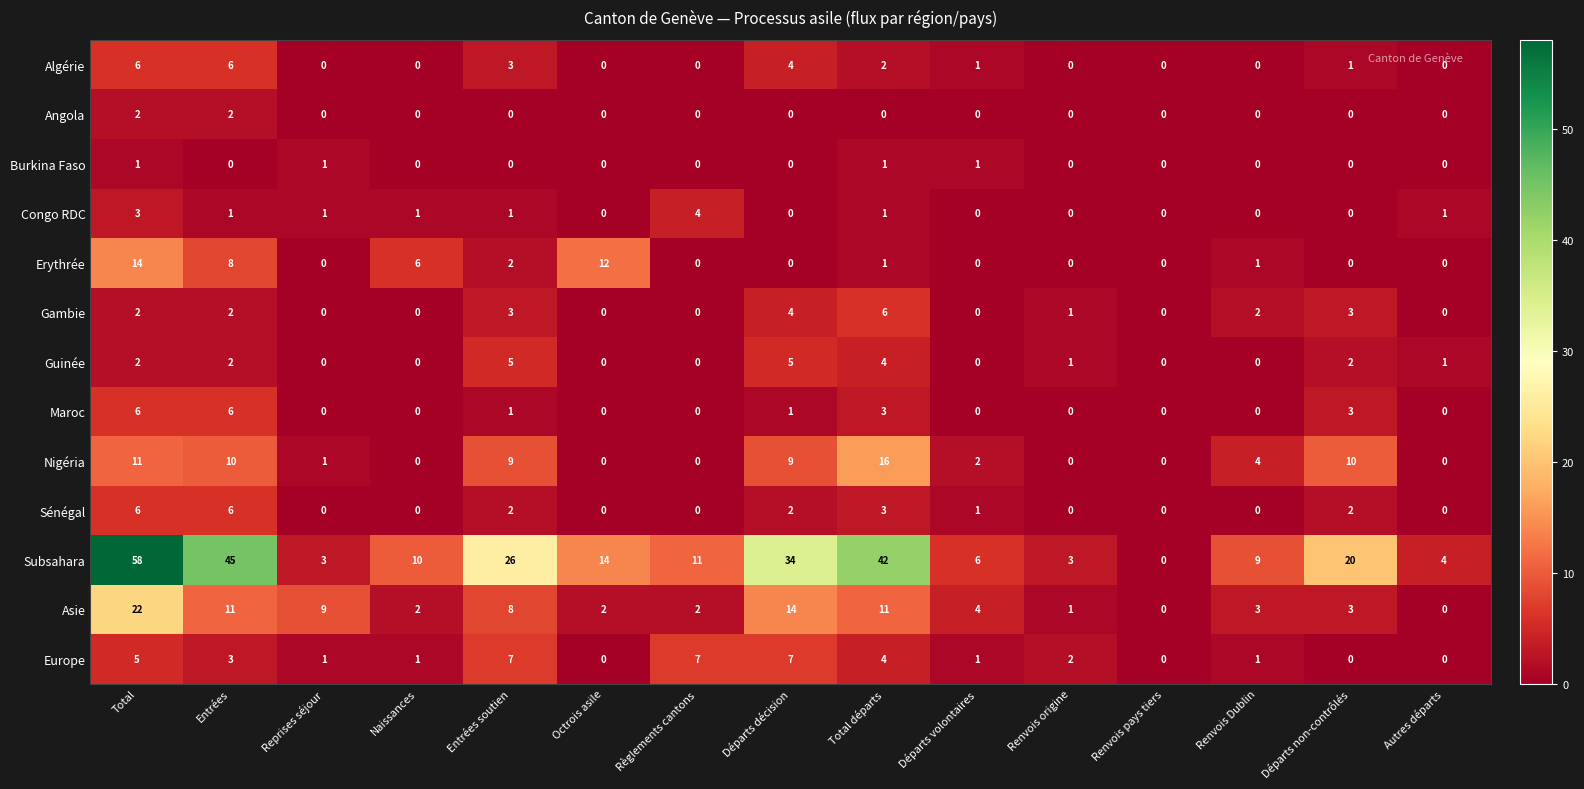

What is the maximum value shown in the chart?

58